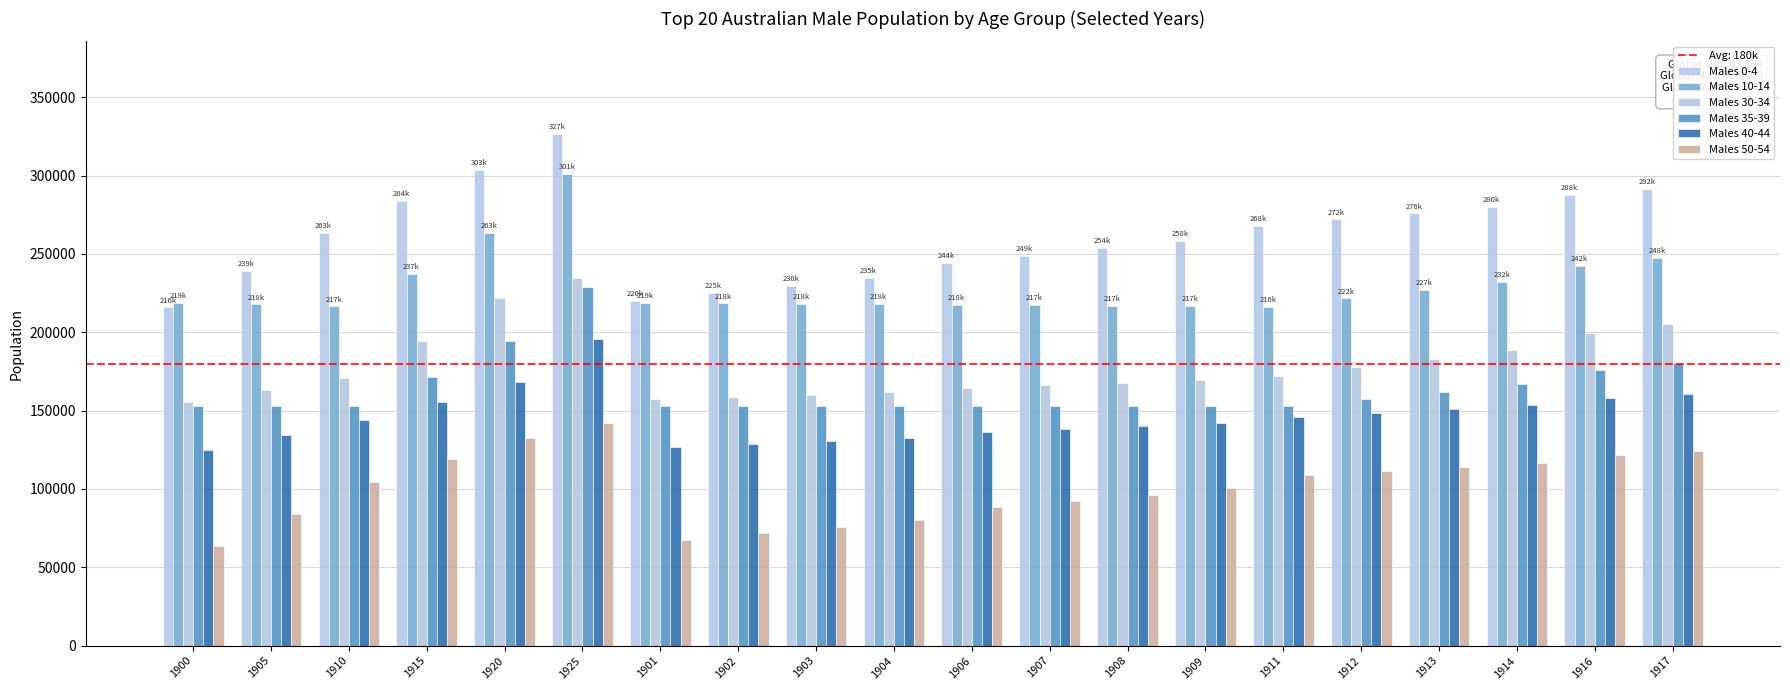

What is the difference between the Males 10-14 values at 1907 and 1901?

1413.0